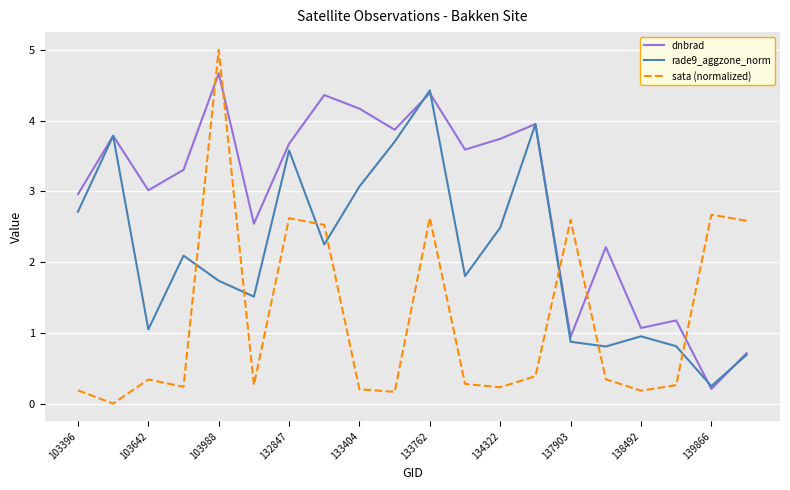

List the series in order of their peak value, lowest first.

rade9_aggzone_norm, dnbrad, sata (normalized)